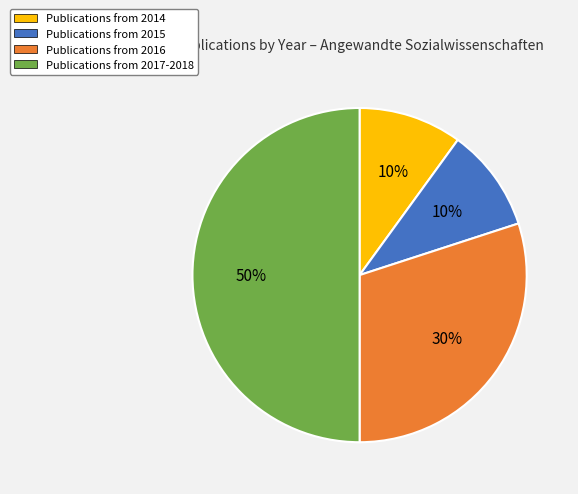

How many segments does this pie chart have?

4